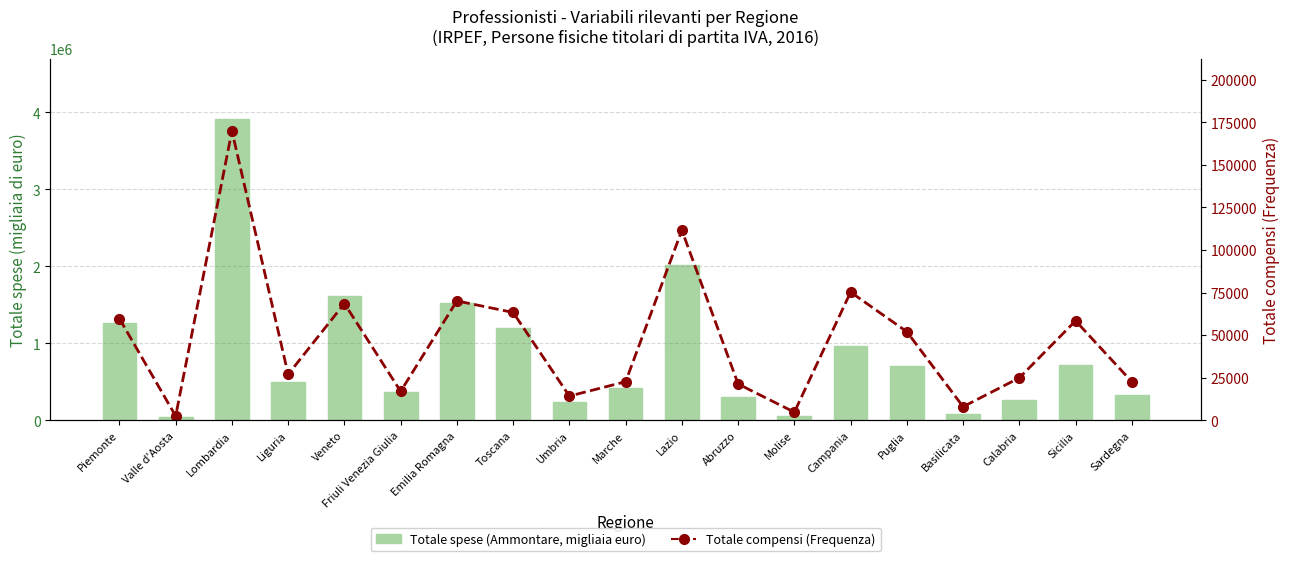

The Totale spese (Ammontare, migliaia euro) series shows 951344 at Lazio. True or false?

False